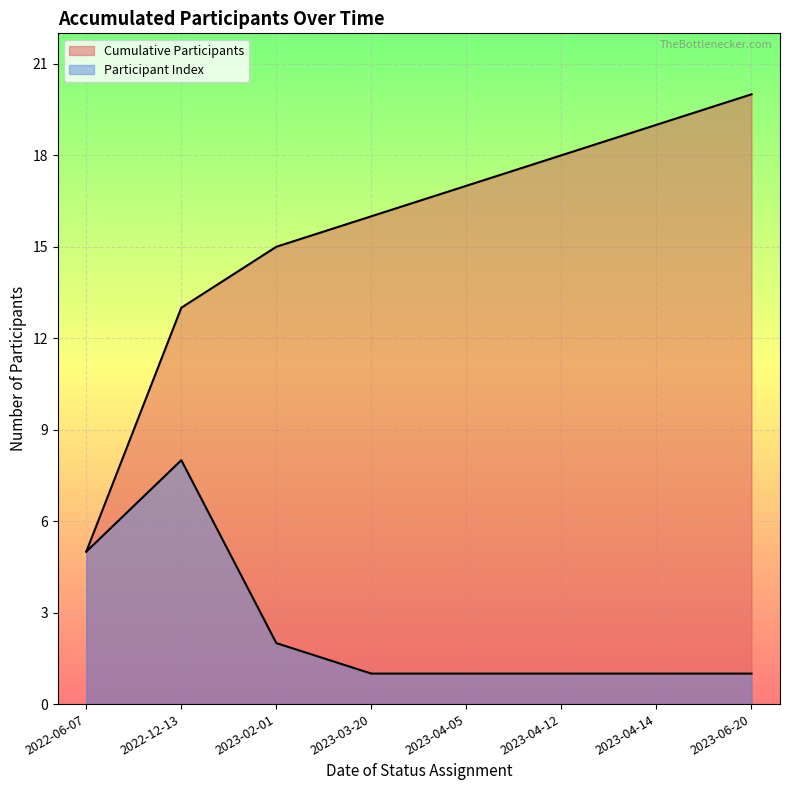

What is the label of the 7th point from the right?

2022-12-13